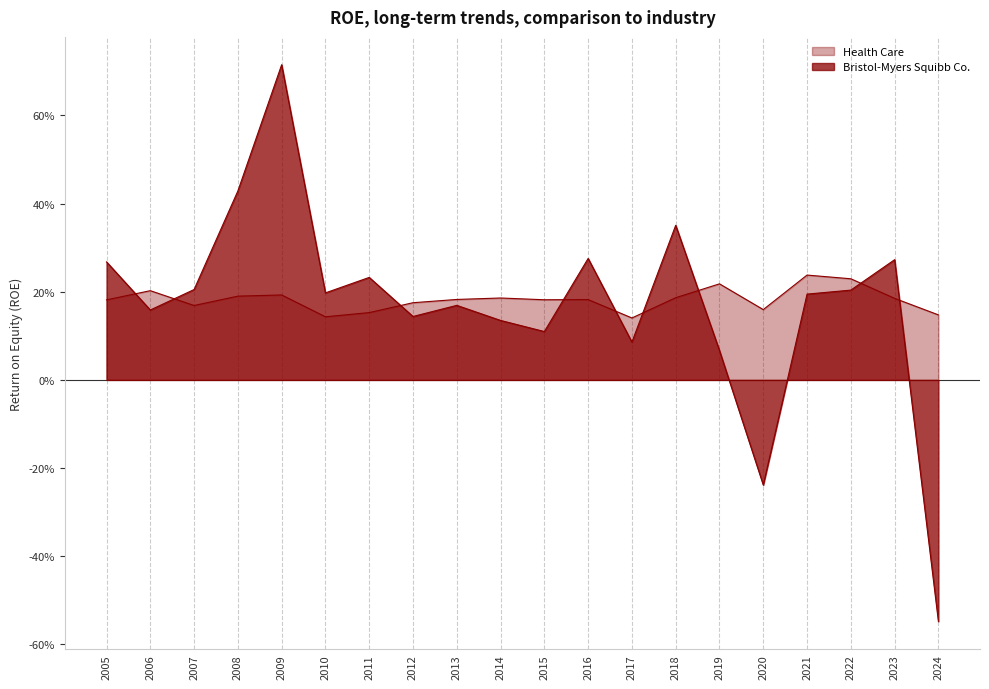

At which category is the sum across all series the highest?

2009